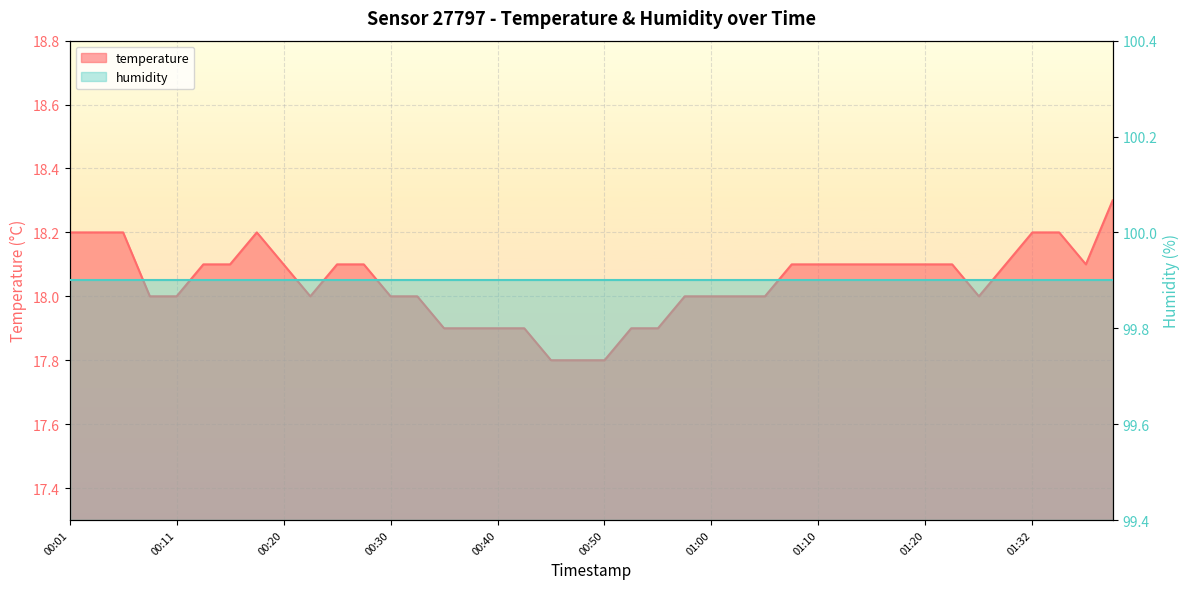

Reading left to right, transcribe all the data shown in this chart.

00:01=18.2	00:03=18.2	00:06=18.2	00:08=18.0	00:11=18.0	00:13=18.1	00:15=18.1	00:18=18.2	00:20=18.1	00:23=18.0	00:25=18.1	00:28=18.1	00:30=18.0	00:33=18.0	00:35=17.9	00:37=17.9	00:40=17.9	00:42=17.9	00:45=17.8	00:47=17.8	00:50=17.8	00:52=17.9	00:55=17.9	00:57=18.0	01:00=18.0	01:02=18.0	01:05=18.0	01:07=18.1	01:10=18.1	01:12=18.1	01:15=18.1	01:17=18.1	01:20=18.1	01:22=18.1	01:24=18.0	01:27=18.1	01:32=18.2	01:35=18.2	01:37=18.1	01:40=18.3